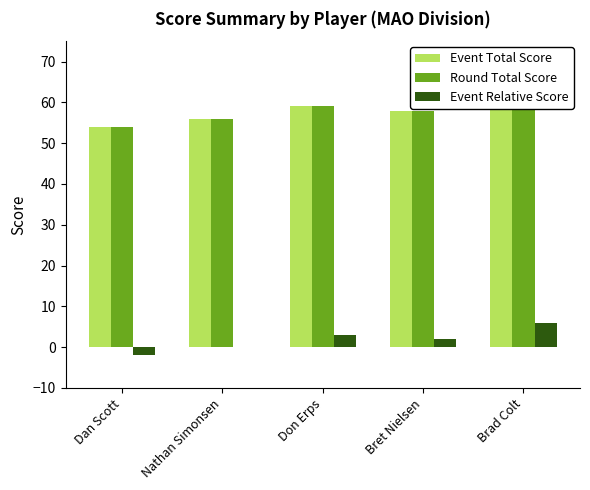

How many data points in Event Relative Score are less than 2?

2